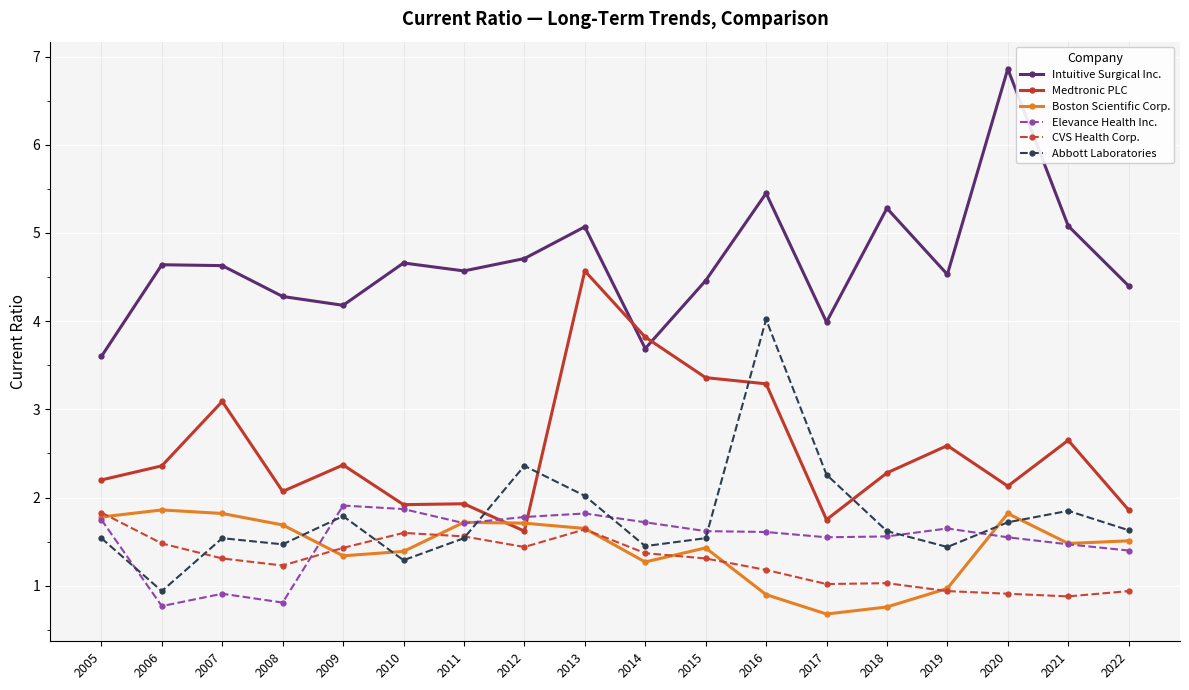

At how many categories does at least one series exceed 5?

5